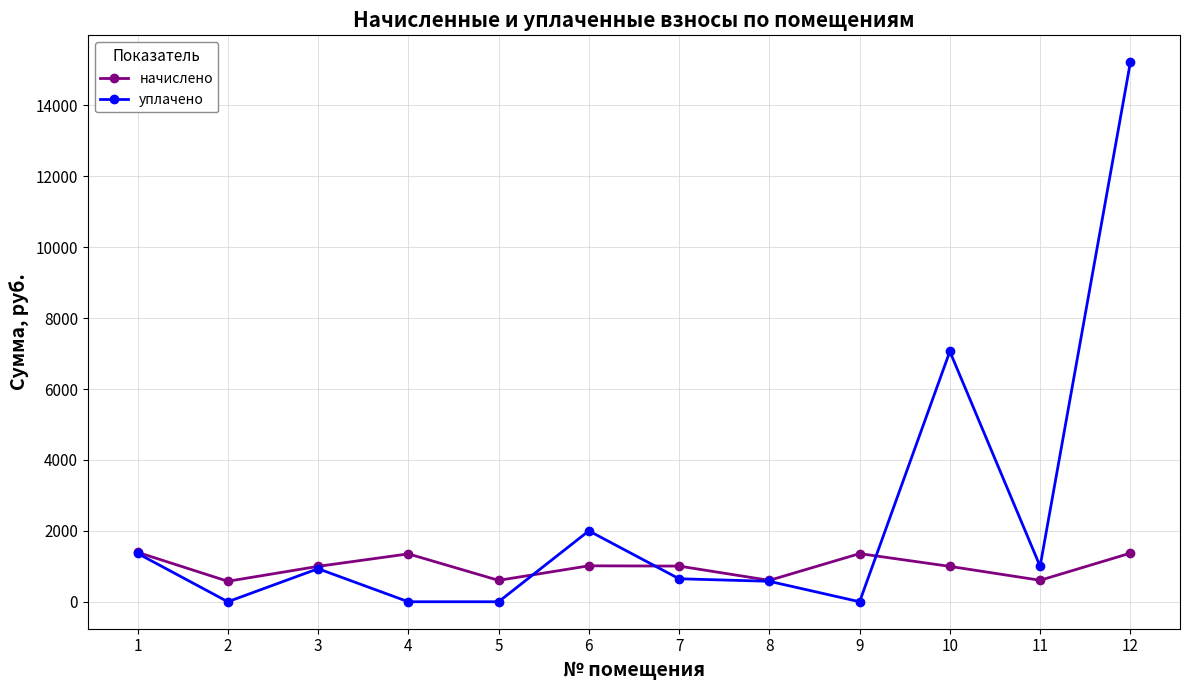

In начислено, how many points are lower than both neighbors (excluding endpoints)?

4